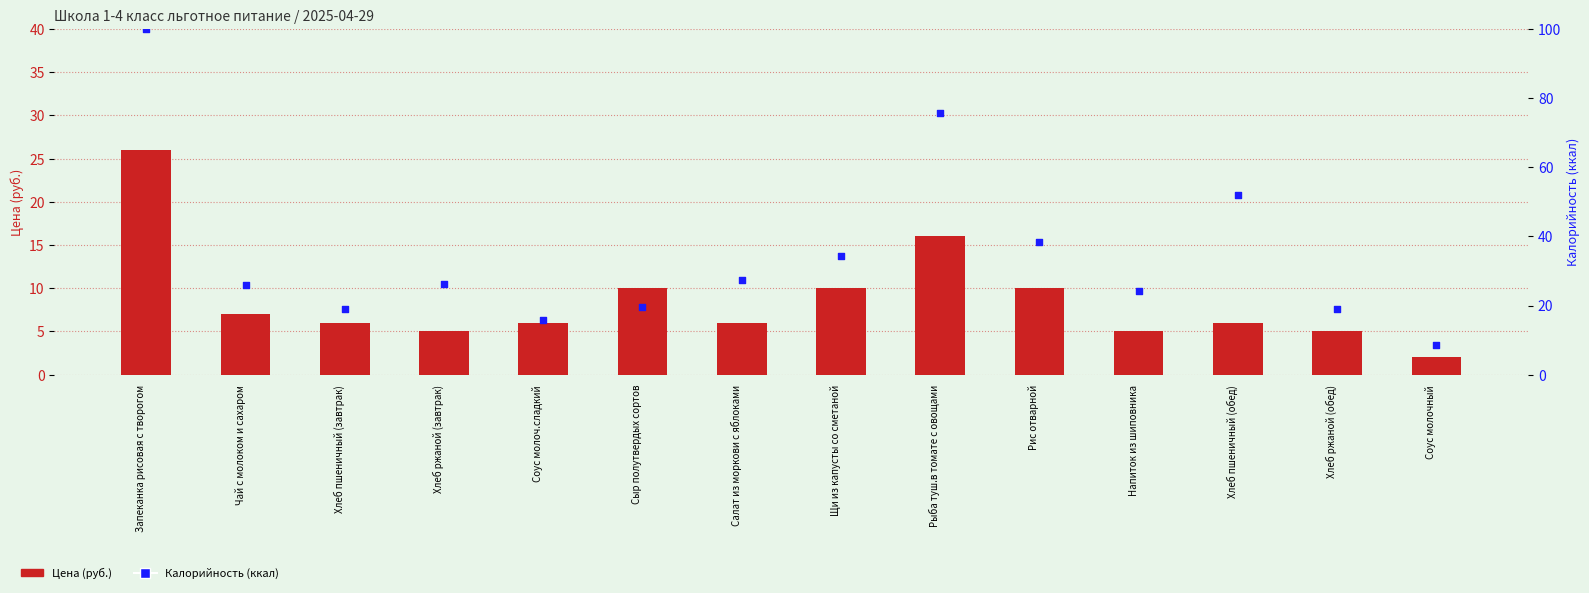

Which series has the largest Y range (max minus min)?

Калорийность